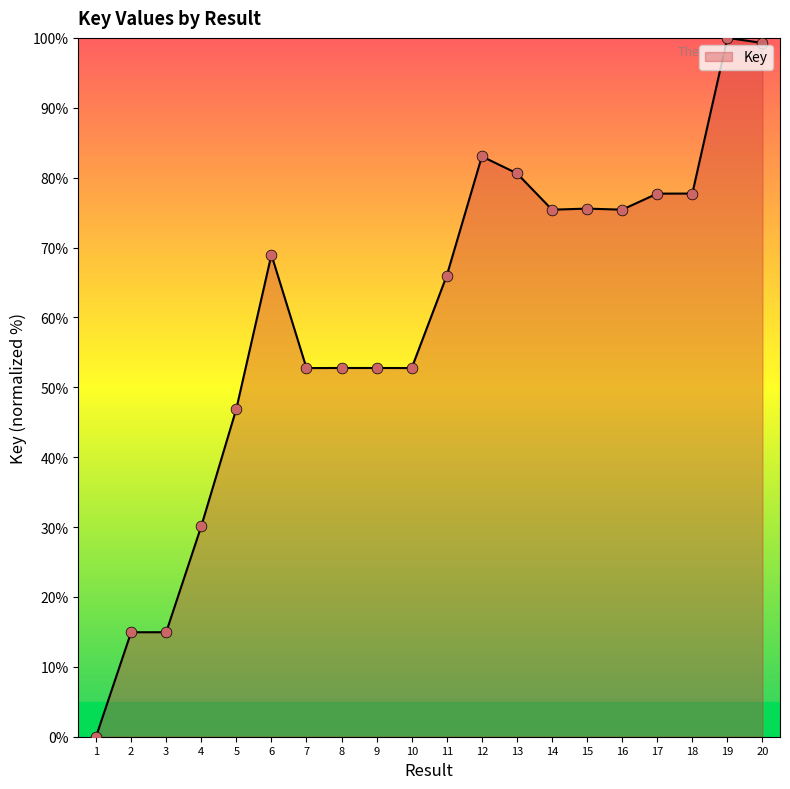

What is the ratio of the value at 16 to the value at 15?

1.0